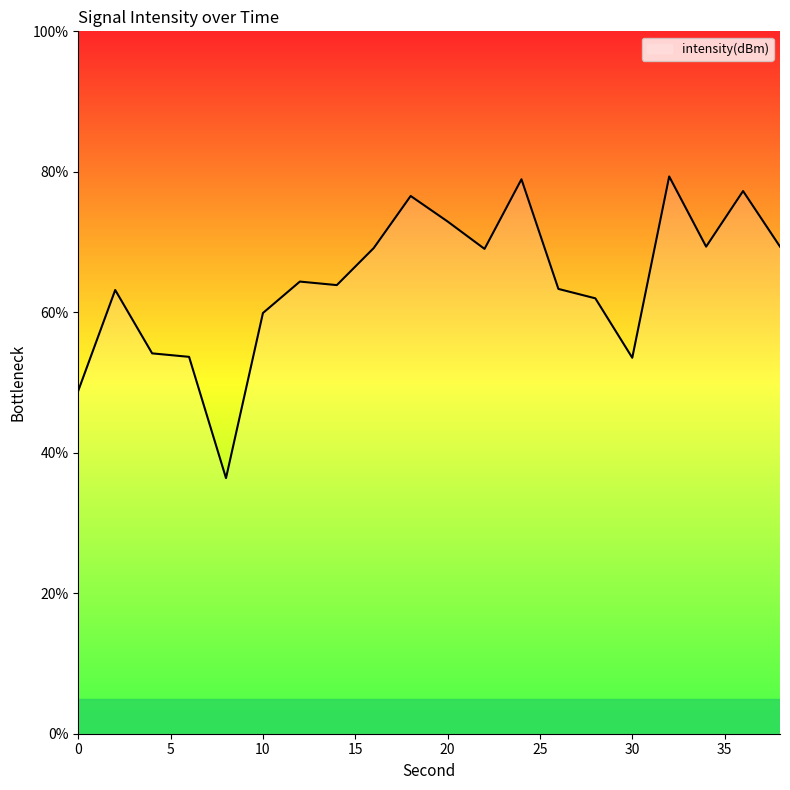

What is the difference between the maximum and minimum values?

42.9